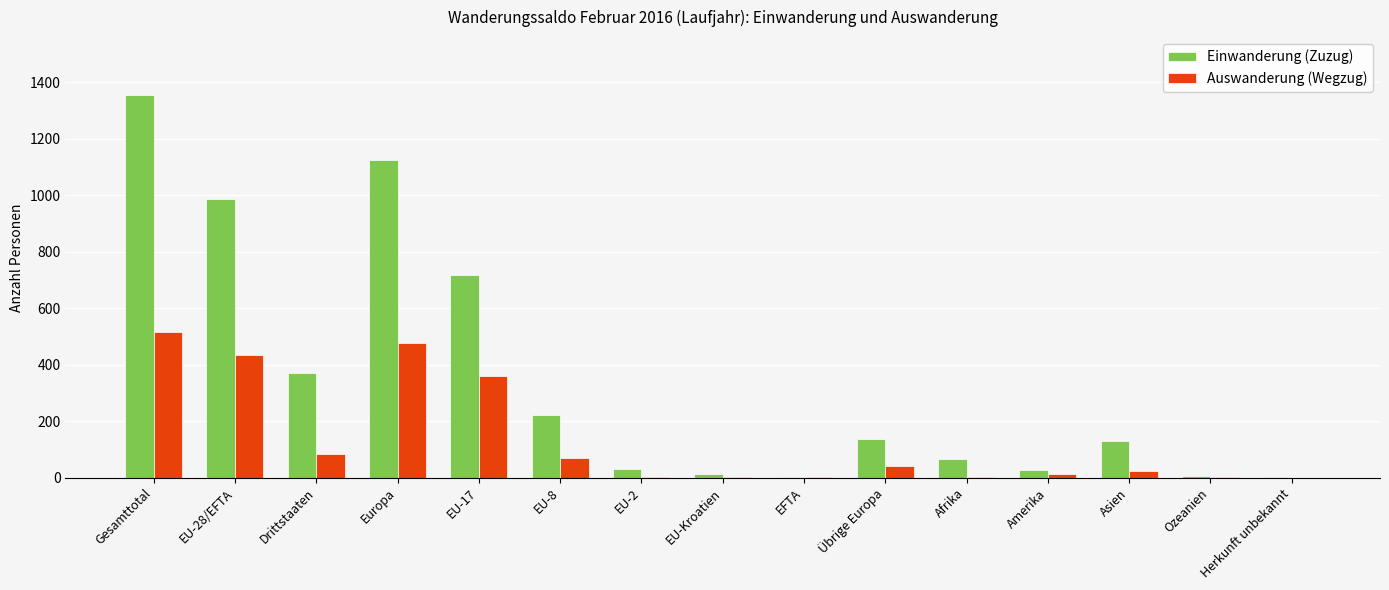

True or false: Einwanderung (Zuzug) has a value of 73 at Übrige Europa.

False